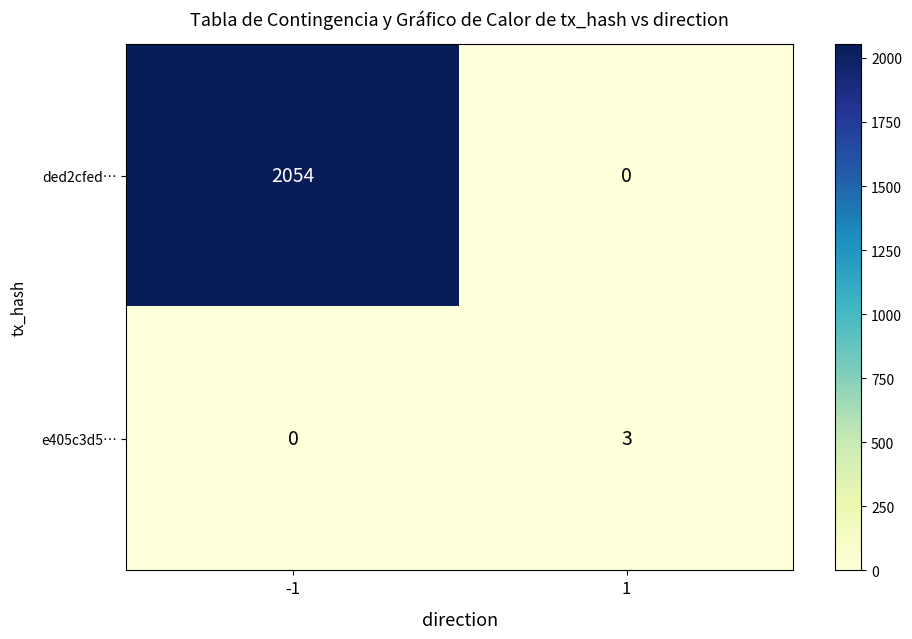

Which series has the largest total across all categories?

ded2cfed…